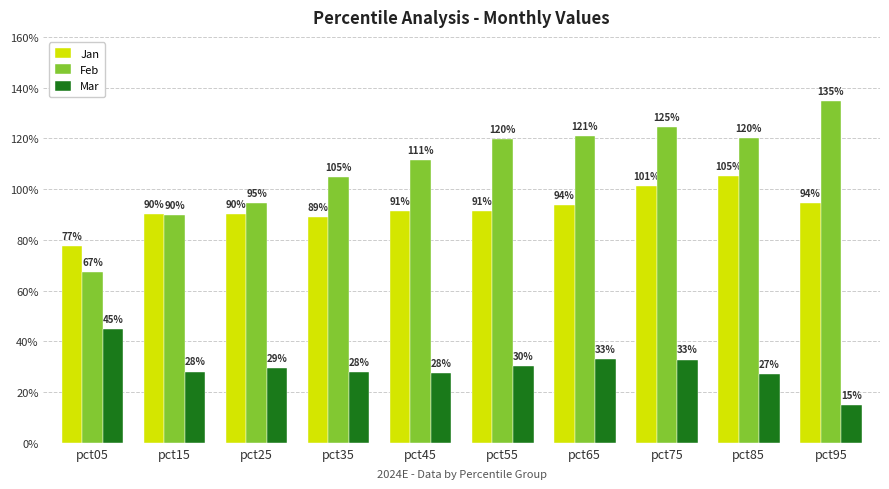

What are all the series names shown in the legend?

Jan, Feb, Mar